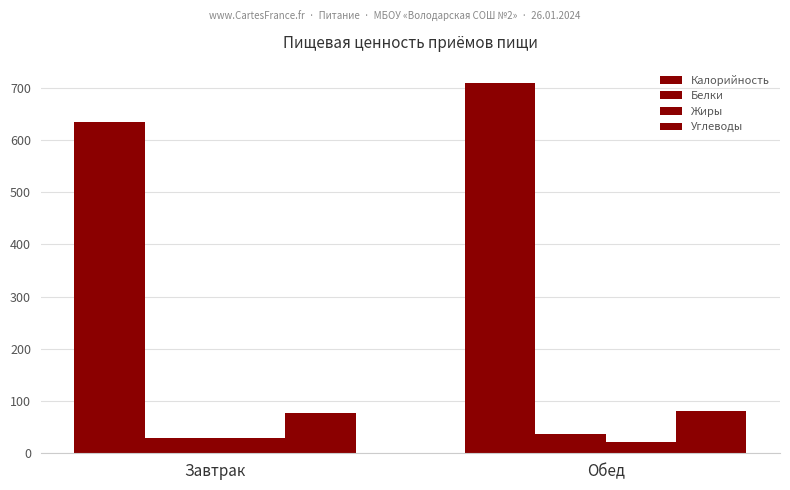

How many bars are there in each group?

4